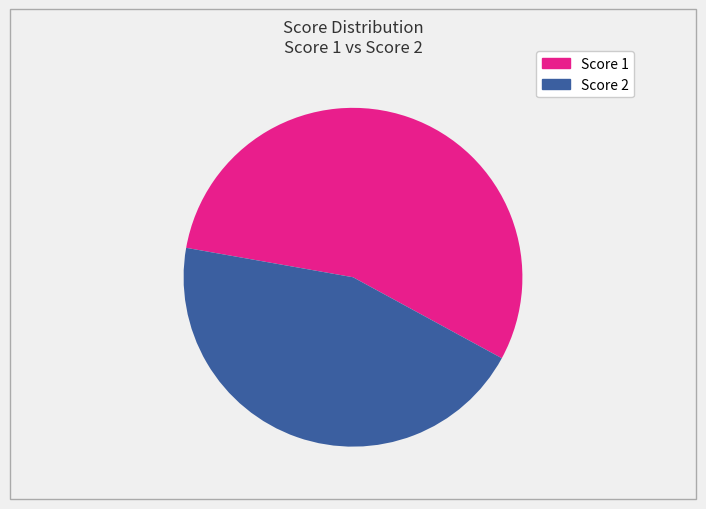

Is there any slice that represents more than half of the pie?

Yes